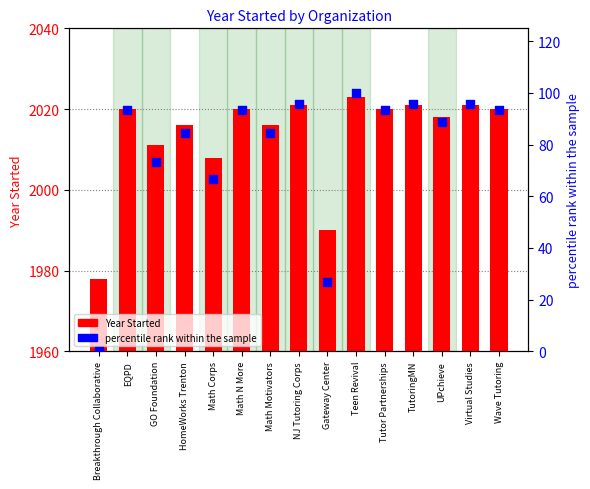

Which series has the largest total across all categories?

Year Started